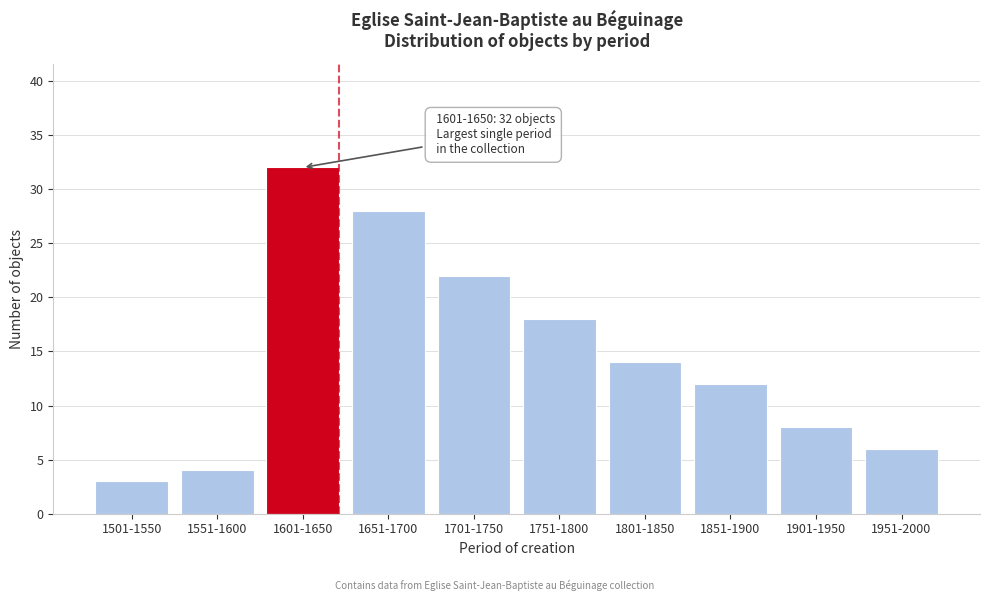

Reading right to left, transcribe all the data shown in this chart.

1951-2000=6	1901-1950=8	1851-1900=12	1801-1850=14	1751-1800=18	1701-1750=22	1651-1700=28	1601-1650=32	1551-1600=4	1501-1550=3